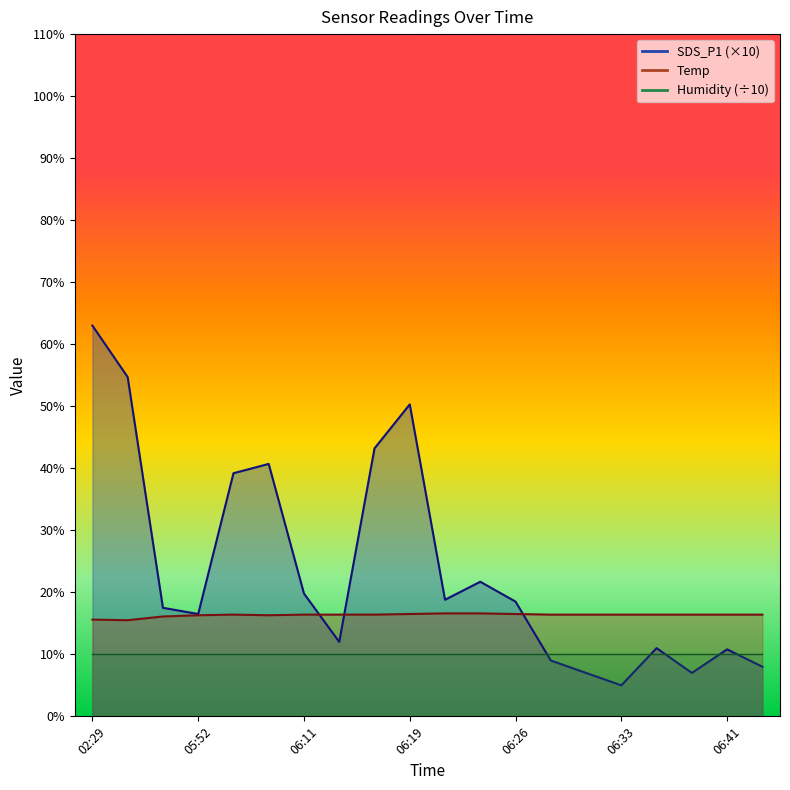

In Temp, how many points are higher than both neighbors (excluding endpoints)?

1